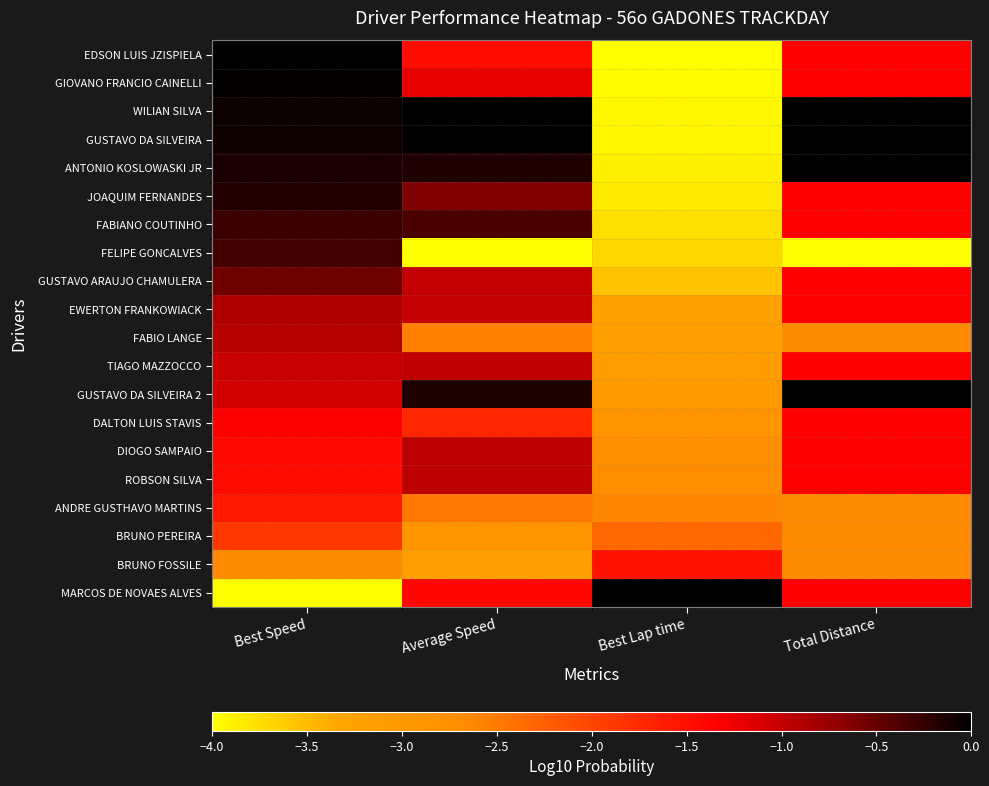

How many distinct data groups are displayed?

20